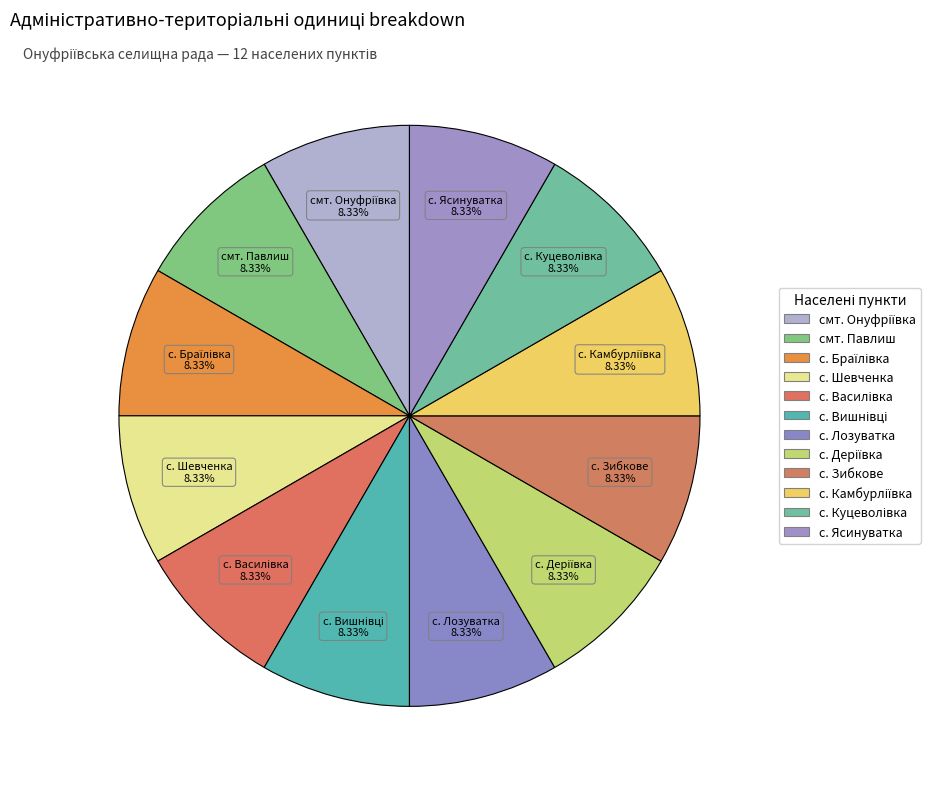

To the nearest percent, what is the average slice percentage?

8%